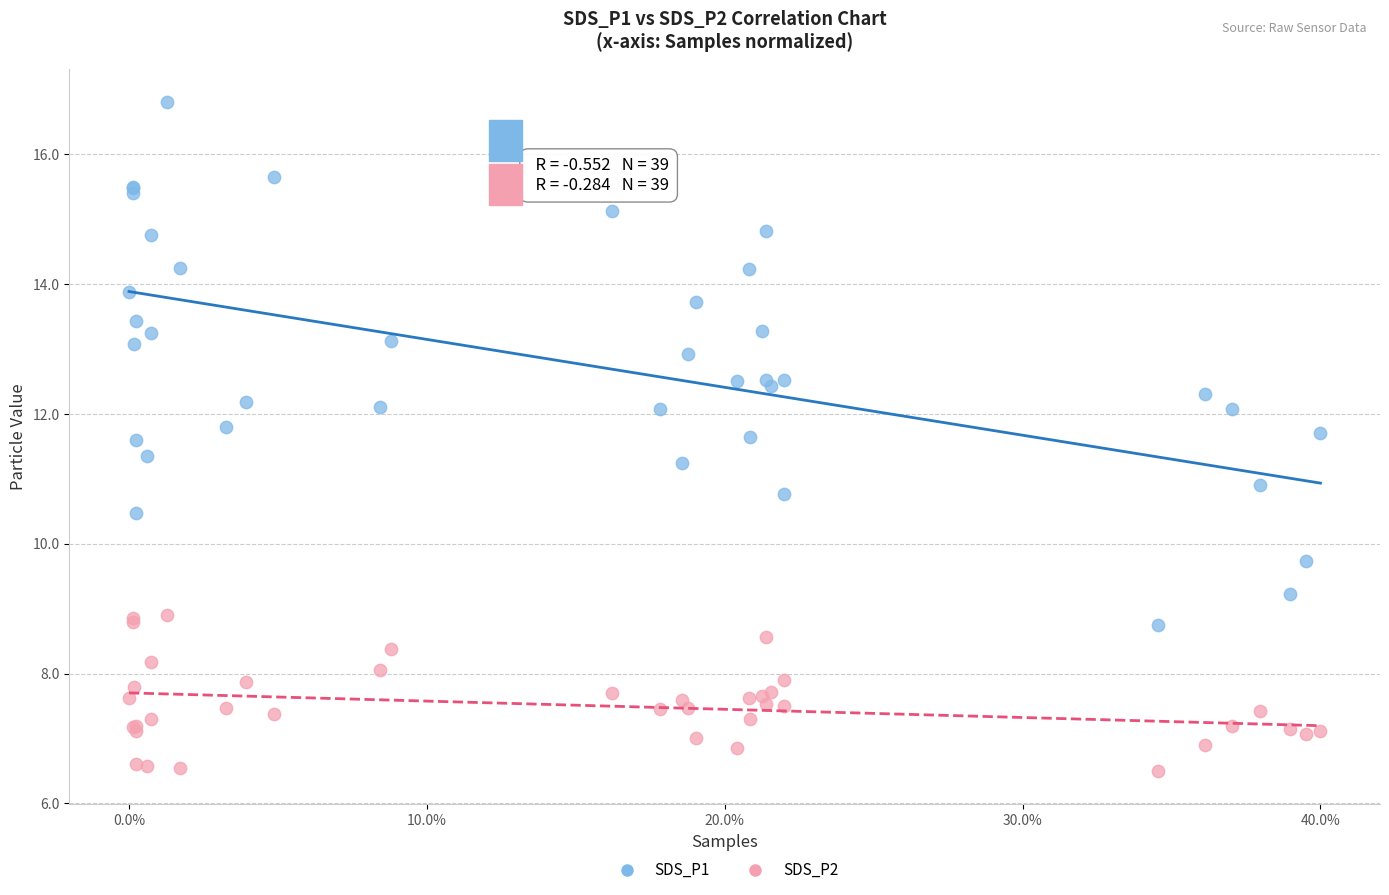

Which series reaches the minimum Y coordinate?

SDS_P2